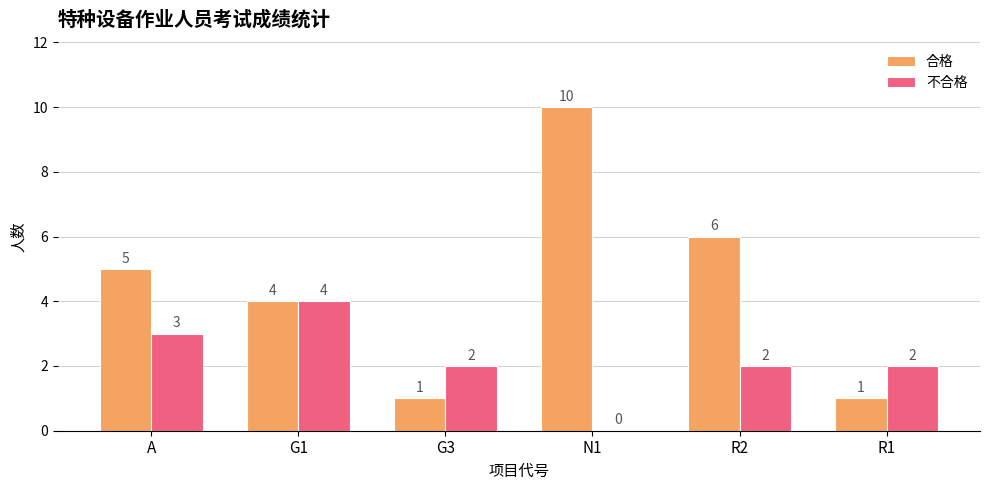

What is the sum of the 合格 values at A and G3?

6